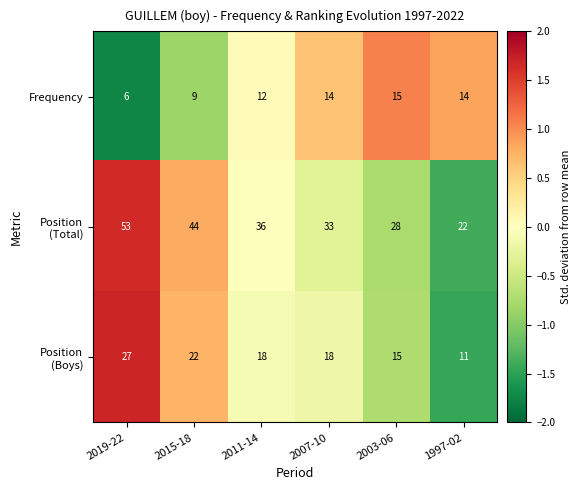

Is it true that Frequency equals 5 at 2015-18?

False